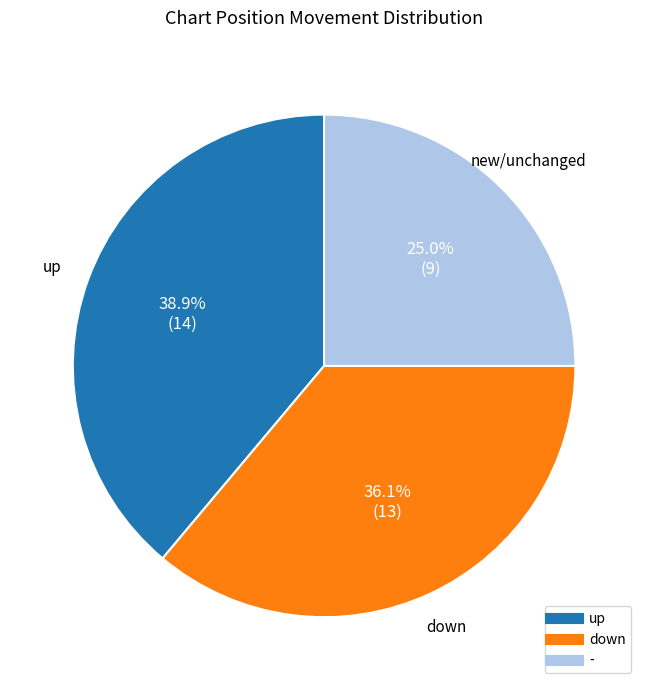

Which category has the biggest portion of the pie?

up